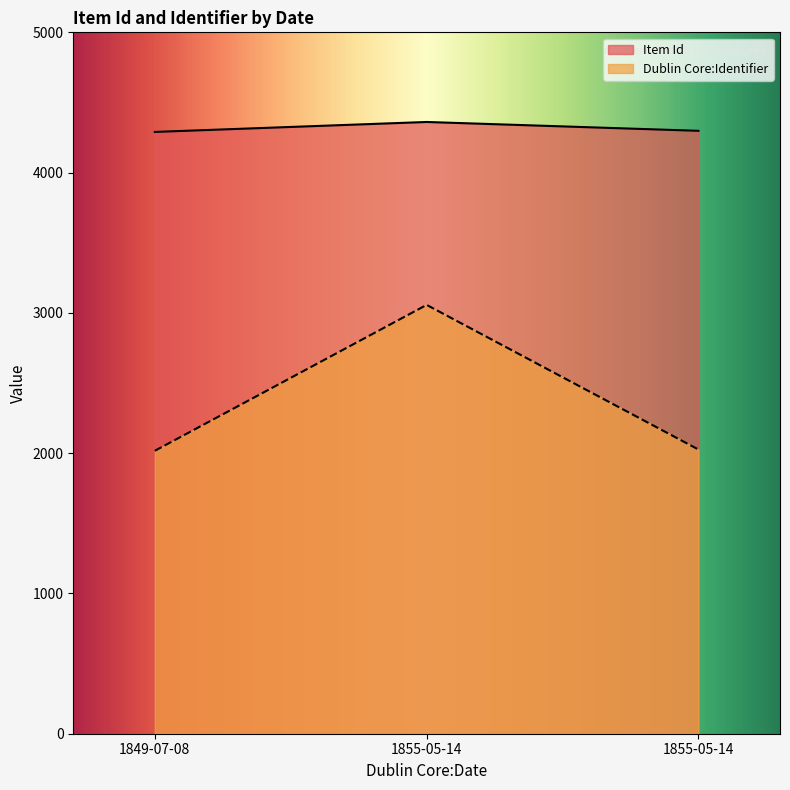

True or false: Item Id has a value of 4361 at 1855-05-14.

True